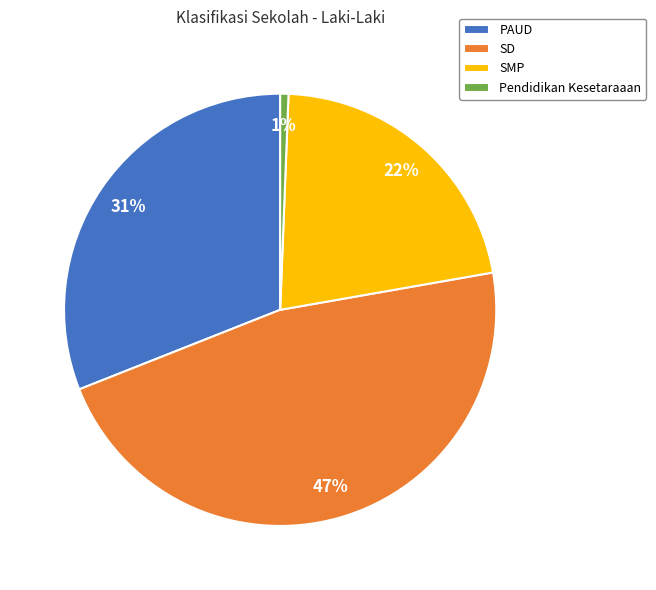

Do PAUD and SD together represent more than half of the pie?

Yes